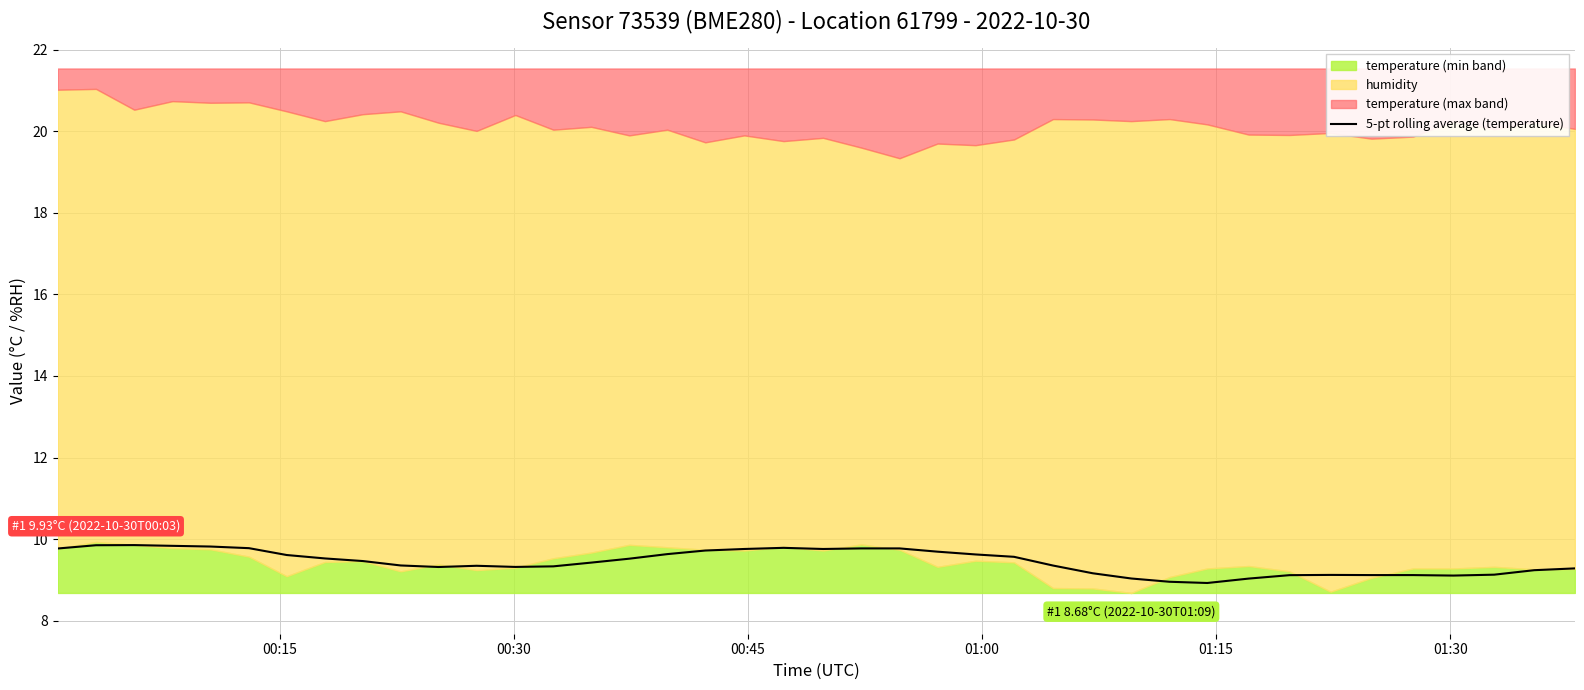

Where does the data first go above 9?

00:15